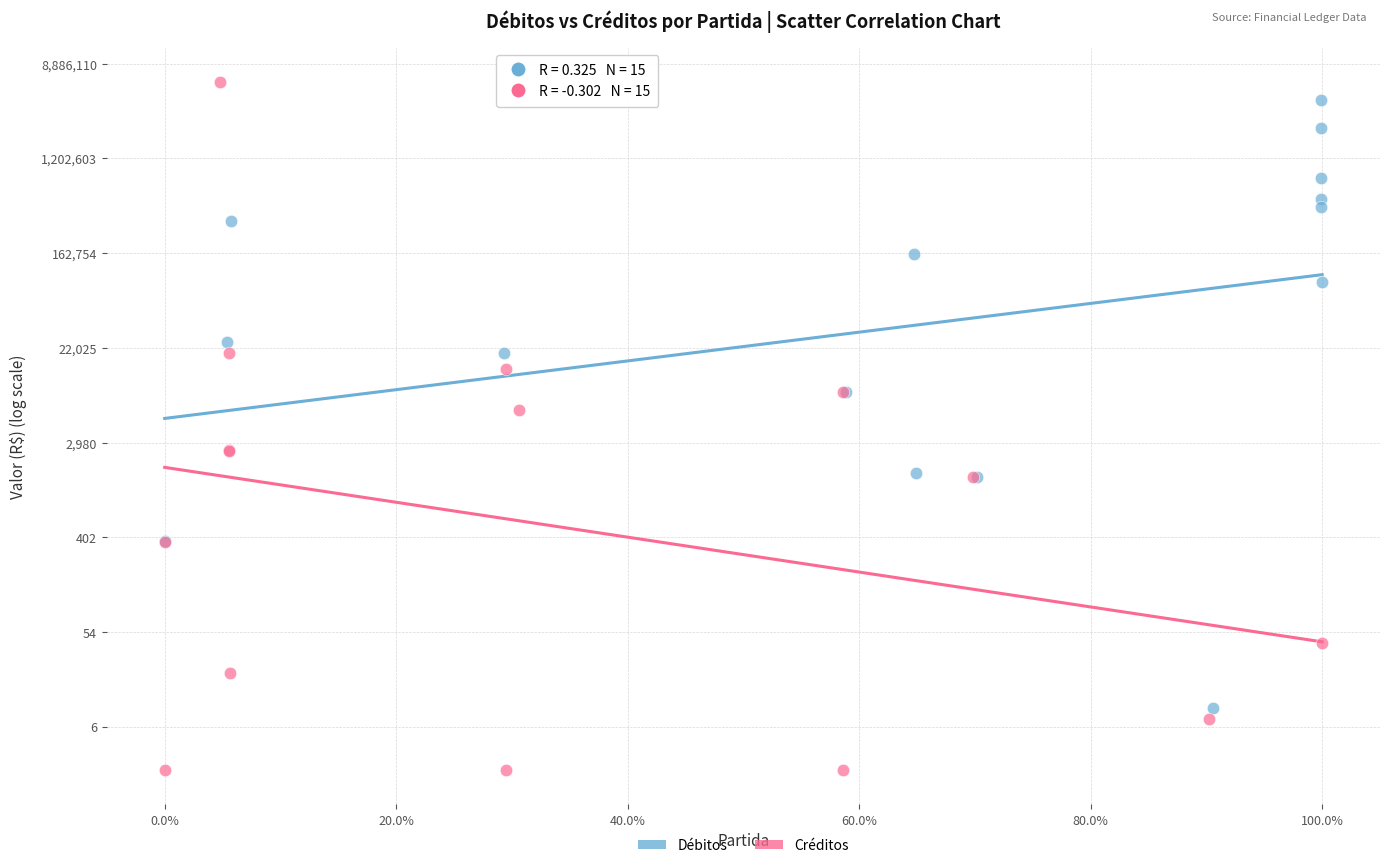

Which series reaches the minimum Y coordinate?

Créditos